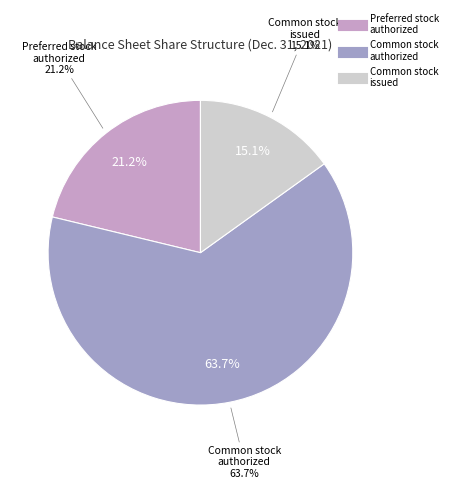

What is the total percentage of Common stock authorized and Preferred stock issued?

63.7%